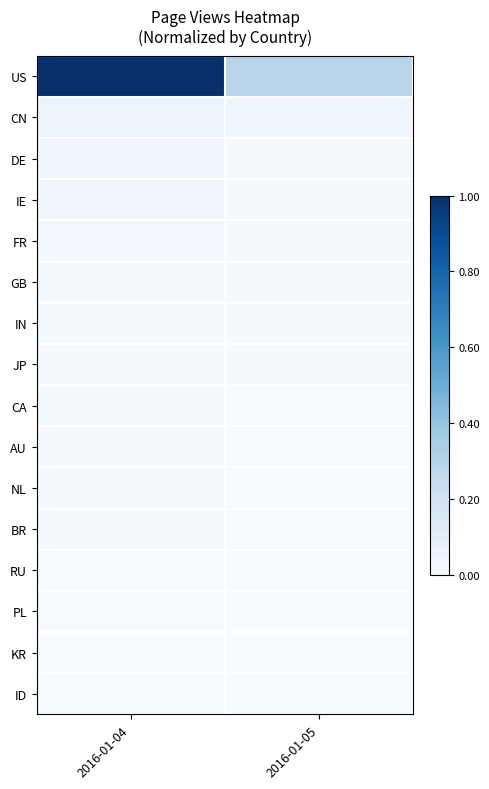

Reading left to right, what are all the values shown in this chart?

US: 2016-01-04=1.0	2016-01-05=0.3
CN: 2016-01-04=0.1	2016-01-05=0.0
DE: 2016-01-04=0.0	2016-01-05=0.0
IE: 2016-01-04=0.0	2016-01-05=0.0
FR: 2016-01-04=0.0	2016-01-05=0.0
GB: 2016-01-04=0.0	2016-01-05=0.0
IN: 2016-01-04=0.0	2016-01-05=0.0
JP: 2016-01-04=0.0	2016-01-05=0.0
CA: 2016-01-04=0.0	2016-01-05=0.0
AU: 2016-01-04=0.0	2016-01-05=0.0
NL: 2016-01-04=0.0	2016-01-05=0.0
BR: 2016-01-04=0.0	2016-01-05=0.0
RU: 2016-01-04=0.0	2016-01-05=0.0
PL: 2016-01-04=0.0	2016-01-05=0.0
KR: 2016-01-04=0.0	2016-01-05=0.0
ID: 2016-01-04=0.0	2016-01-05=0.0